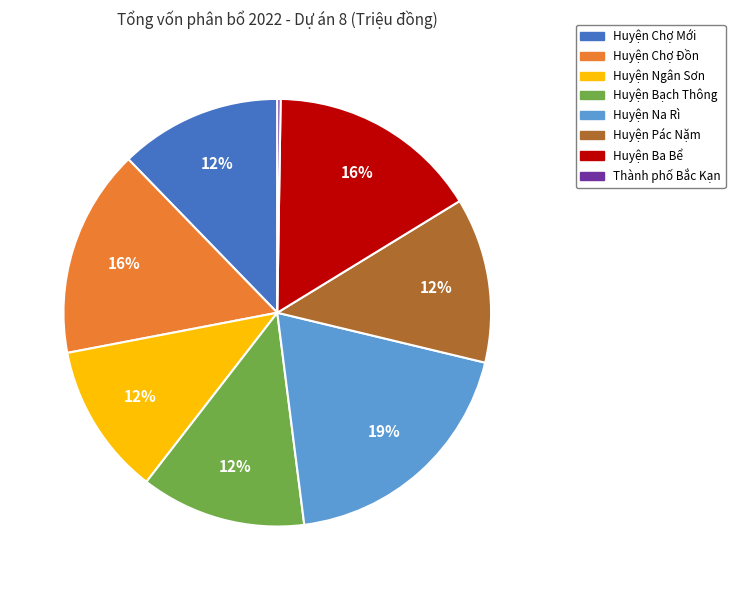

Is the sum of Huyện Bạch Thông and Huyện Ngân Sơn greater than half?

No